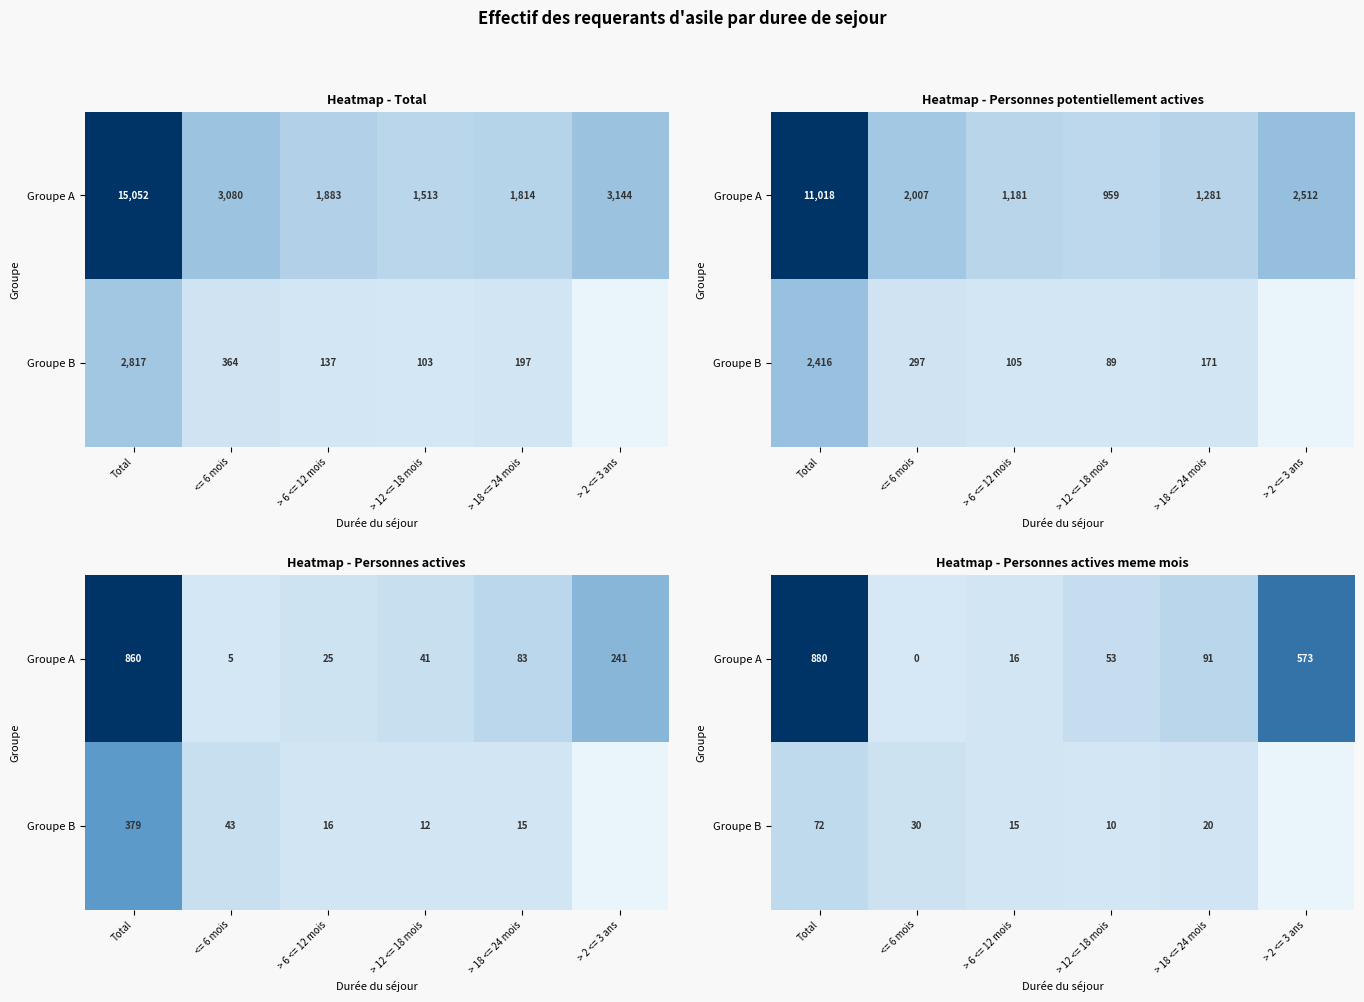

Rank the categories by Groupe B value from lowest to highest.

> 12 <= 18 mois, > 6 <= 12 mois, > 18 <= 24 mois, <= 6 mois, Total, > 2 <= 3 ans